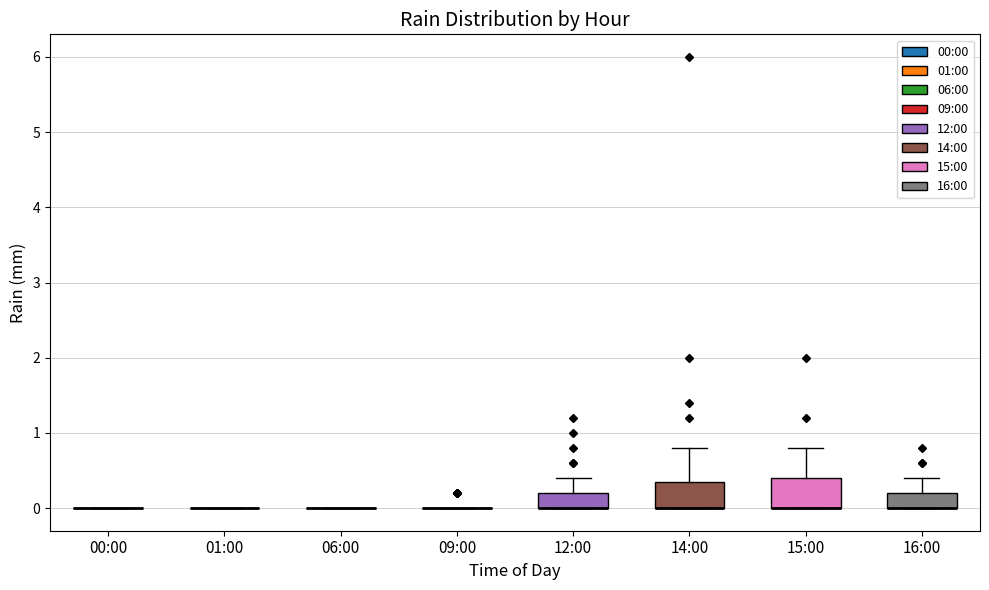

Reading left to right, read every box against the y-axis: the position of its median line, the range the box covers, and the ends of its whiskers. The values are not printed on the chart, so give them approximately, as read against the axis.

00:00: box collapsed to a line at 0.0, whiskers 0.0 to 0.0
01:00: box collapsed to a line at 0.0, whiskers 0.0 to 0.0
06:00: box collapsed to a line at 0.0, whiskers 0.0 to 0.0
09:00: box collapsed to a line at 0.0, whiskers 0.0 to 0.0
12:00: median 0.0 (drawn on the box's lower edge), box 0.0 to 0.2, whiskers 0.0 to 0.4
14:00: median 0.0 (drawn on the box's lower edge), box 0.0 to 0.4, whiskers 0.0 to 0.8
15:00: median 0.0 (drawn on the box's lower edge), box 0.0 to 0.4, whiskers 0.0 to 0.8
16:00: median 0.0 (drawn on the box's lower edge), box 0.0 to 0.2, whiskers 0.0 to 0.4